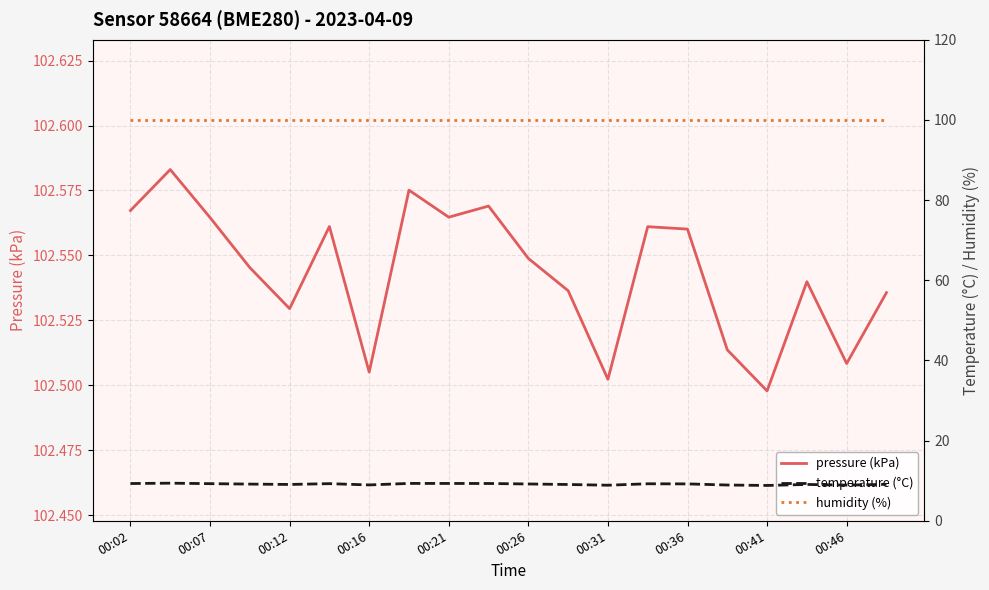

Does the chart display data point markers on the line(s)?

No